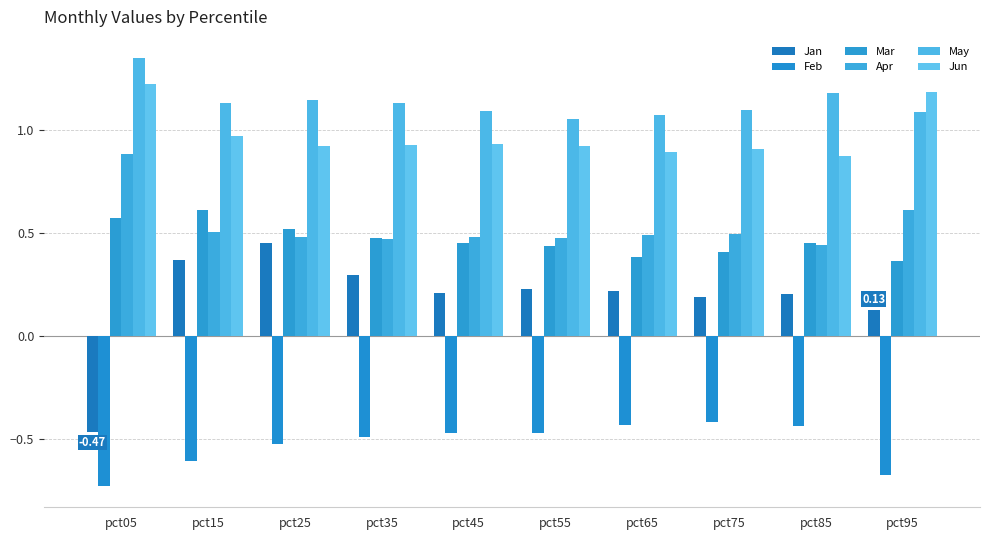

Count the Mar values in the range 0 to 1.

10